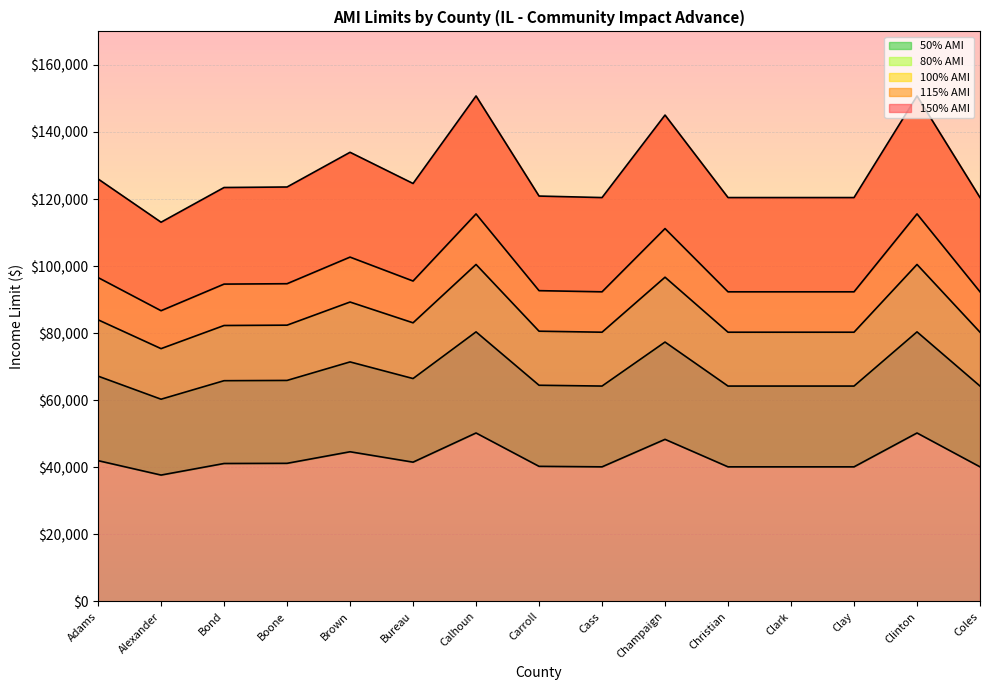

Where is 150% AMI nearest to the value 131925?

Brown